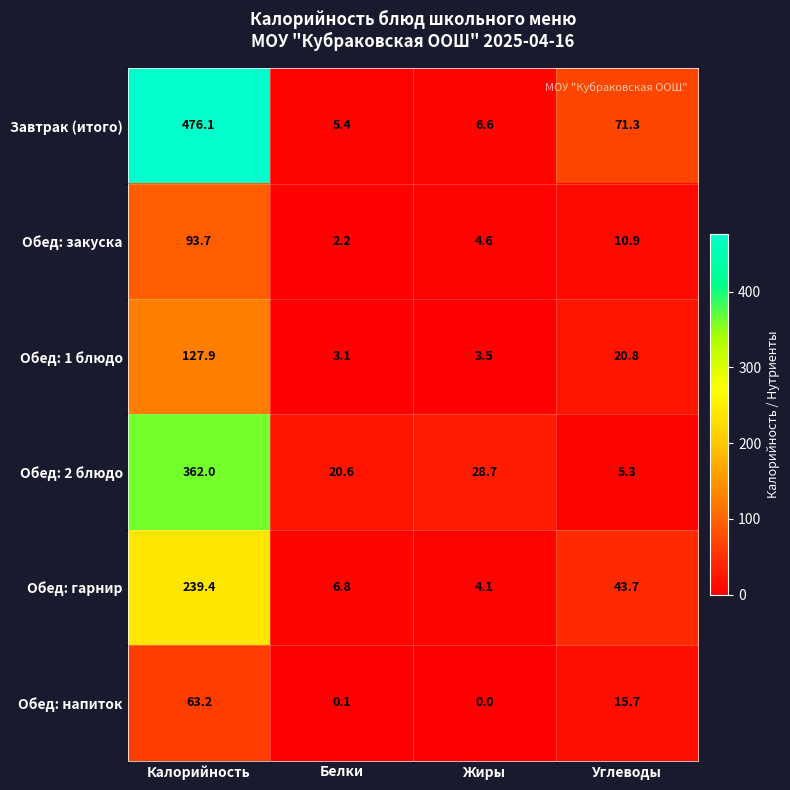

Reading right to left, what are all the values shown in this chart?

Завтрак (итого): 71.3	6.6	5.4	476.1
Обед: закуска: 10.9	4.6	2.2	93.7
Обед: 1 блюдо: 20.8	3.5	3.1	127.9
Обед: 2 блюдо: 5.3	28.7	20.6	362.0
Обед: гарнир: 43.7	4.1	6.8	239.4
Обед: напиток: 15.7	0.0	0.1	63.2